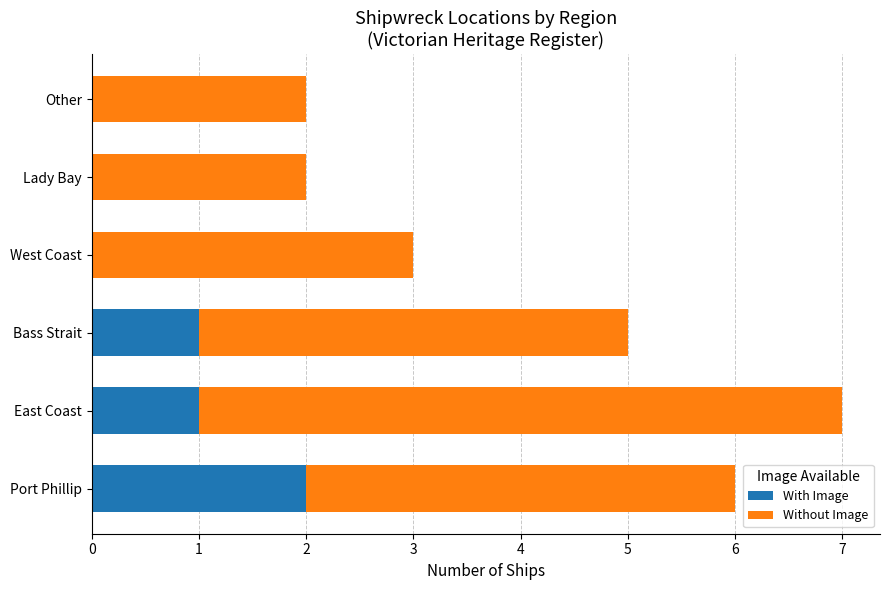

The value of With Image at Bass Strait is 0. True or false?

False